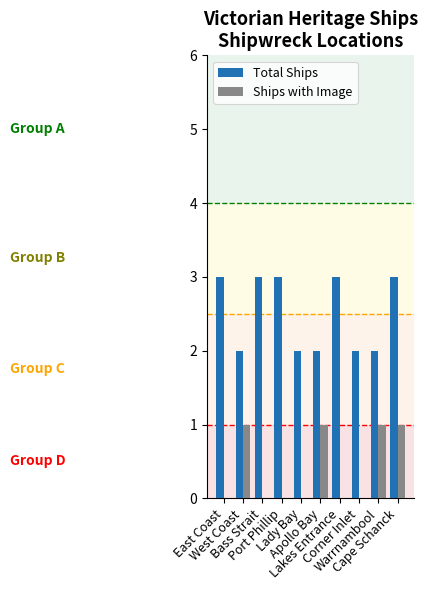

Reading left to right, what are all the values shown in this chart?

Total Ships: 3	2	3	3	2	2	3	2	2	3
Ships with Image: 0	1	0	0	0	1	0	0	1	1